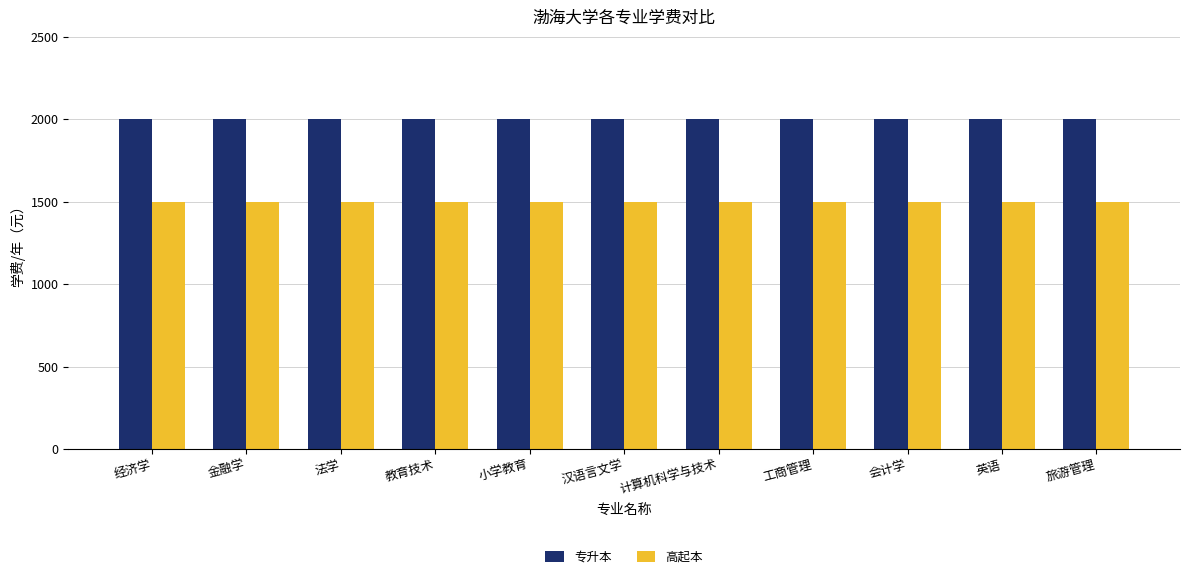

What is the spread (max minus min) of values at 法学?

500